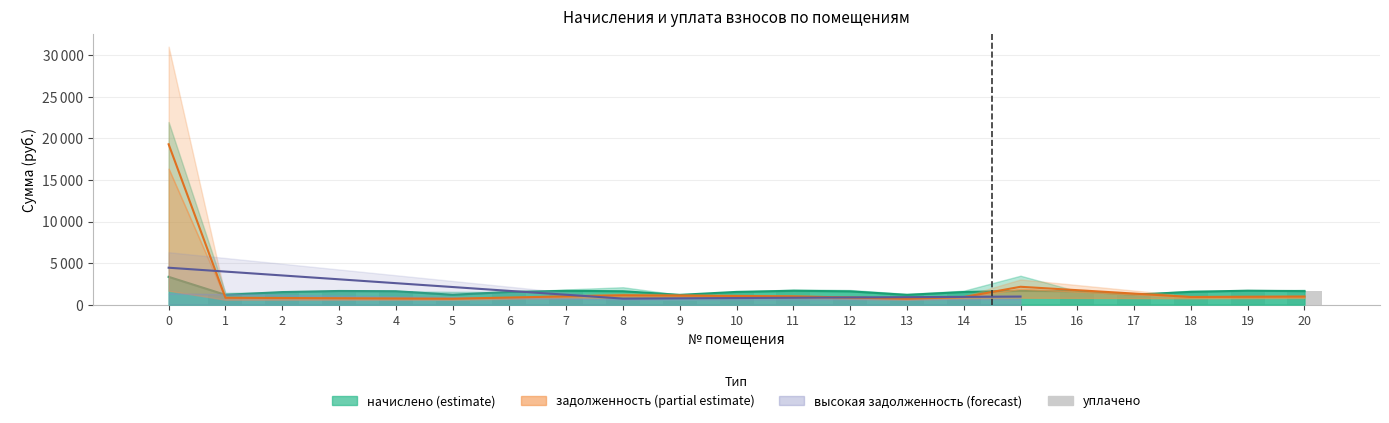

What is the average value?

1220.3